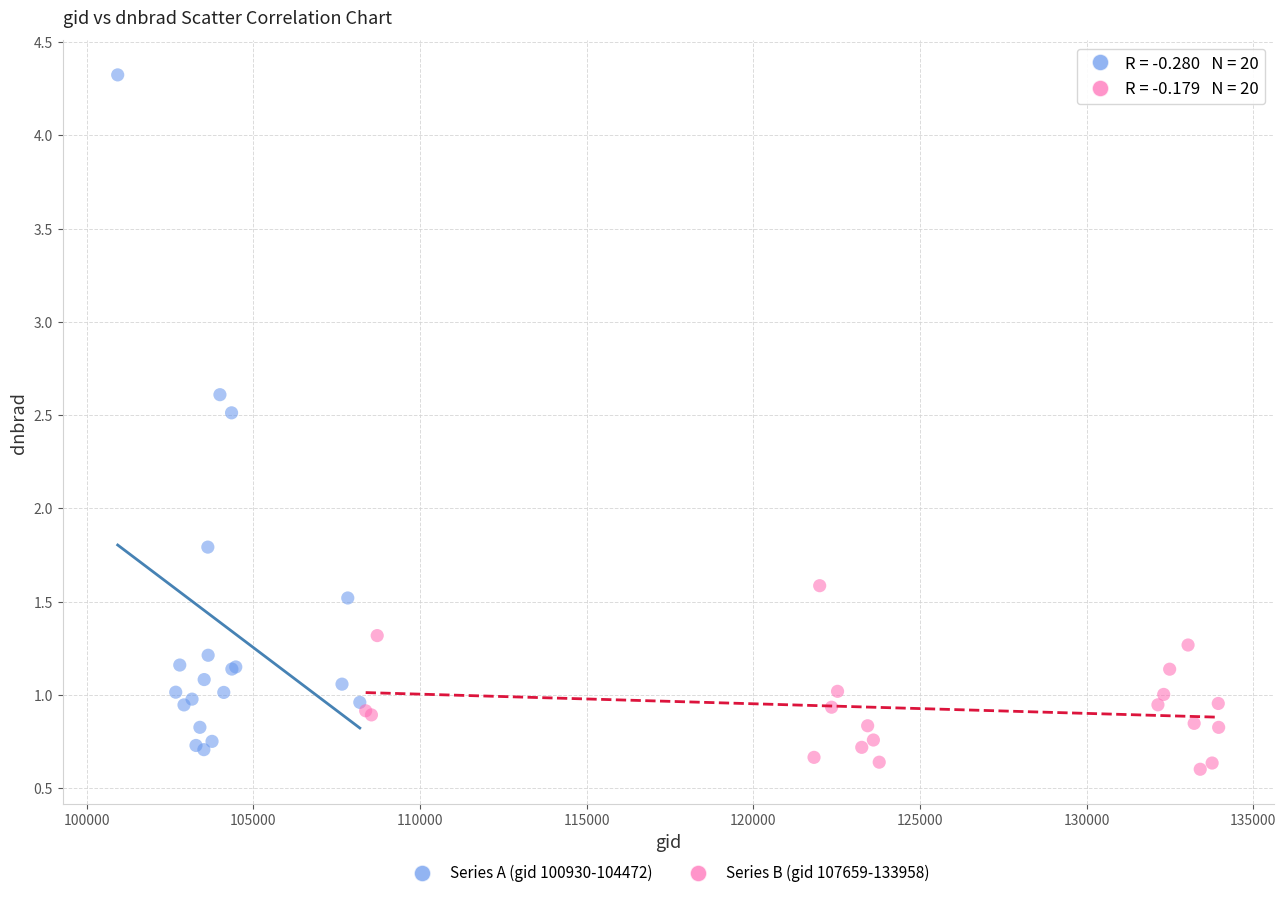

Which series contains the highest Y value?

Series A (gid 100930-104472)